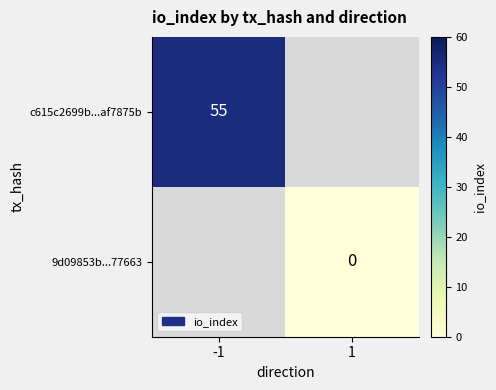

Which label corresponds to the largest value in the chart?

-1